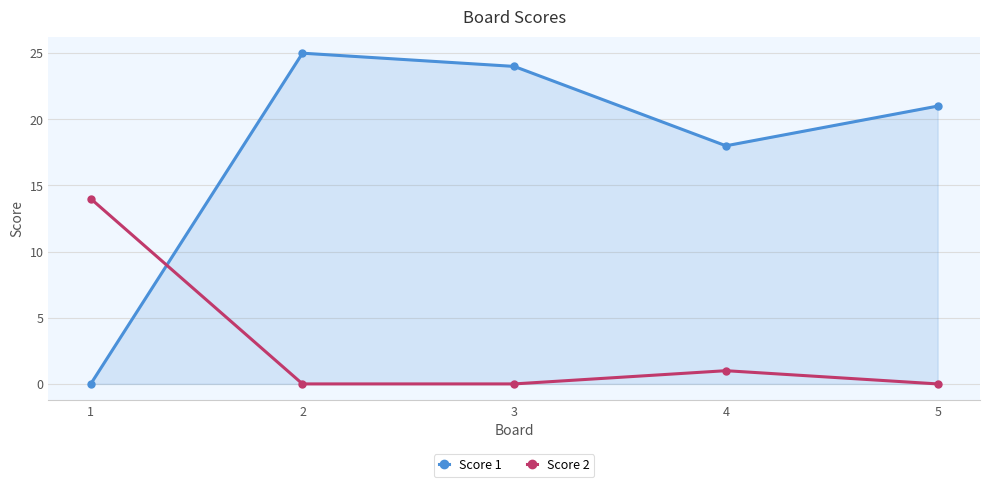

Reading right to left, extract all data points from this chart.

Score 1: 5=21	4=18	3=24	2=25	1=0
Score 2: 5=0	4=1	3=0	2=0	1=14